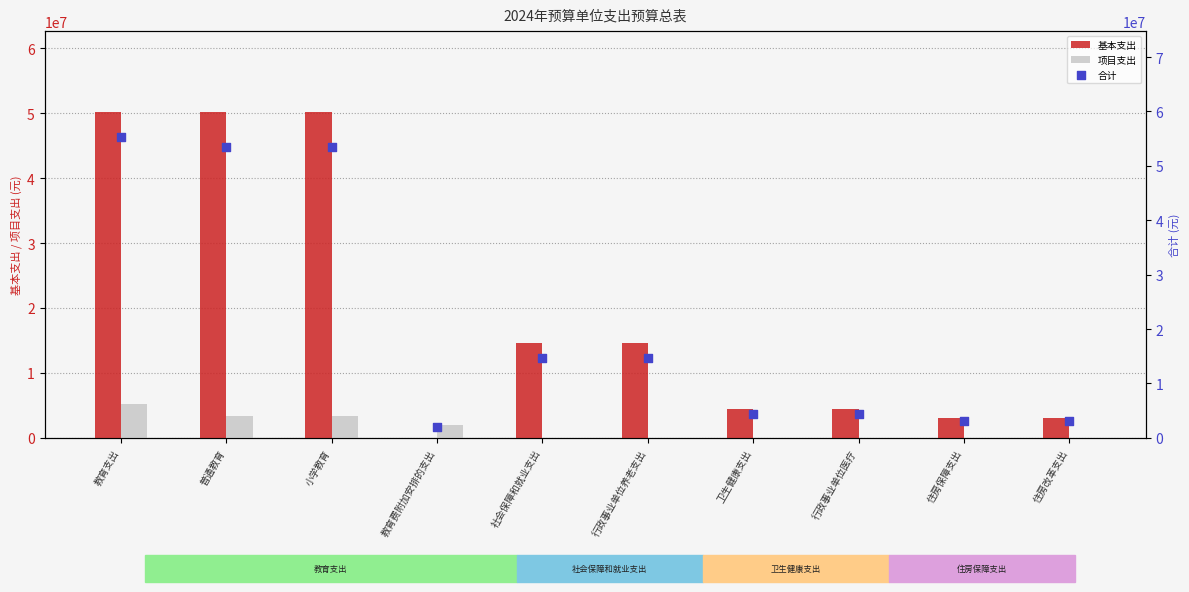

What is the total value across all series at 住房改革支出?

6260983.1